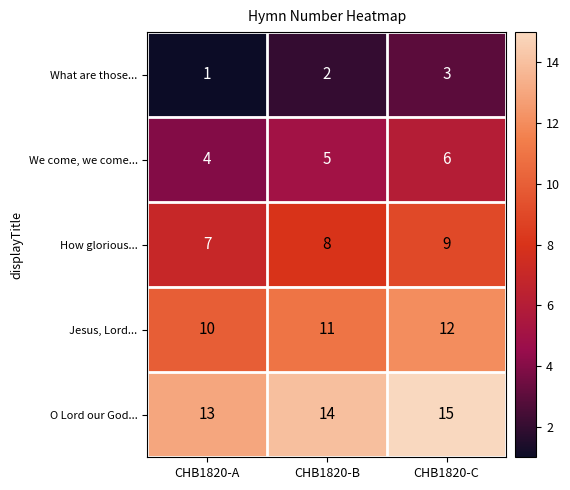

At which category is the sum across all series the highest?

CHB1820-C